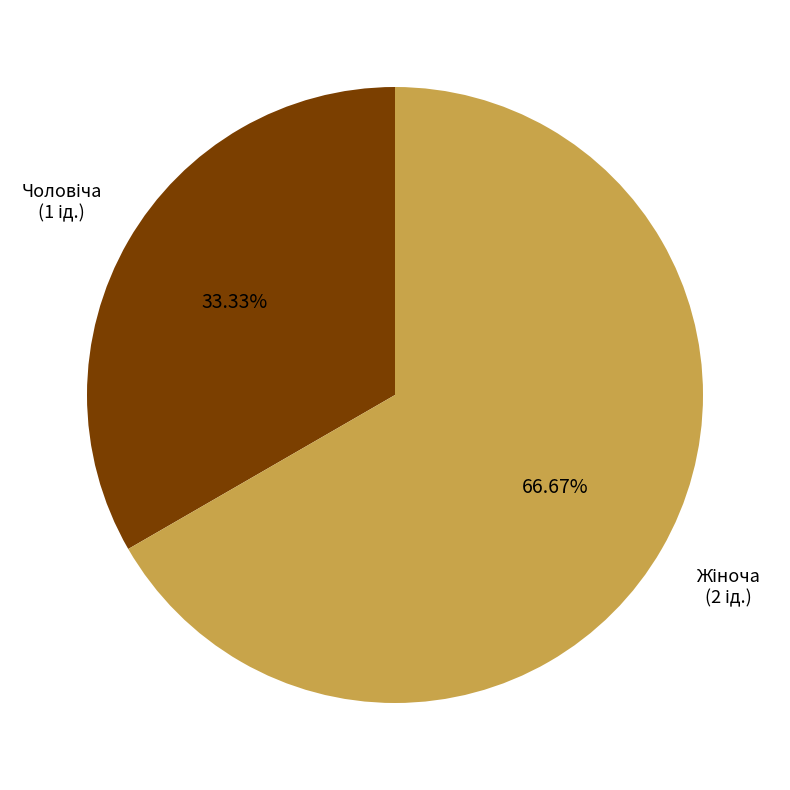

Is there any slice that represents more than half of the pie?

Yes